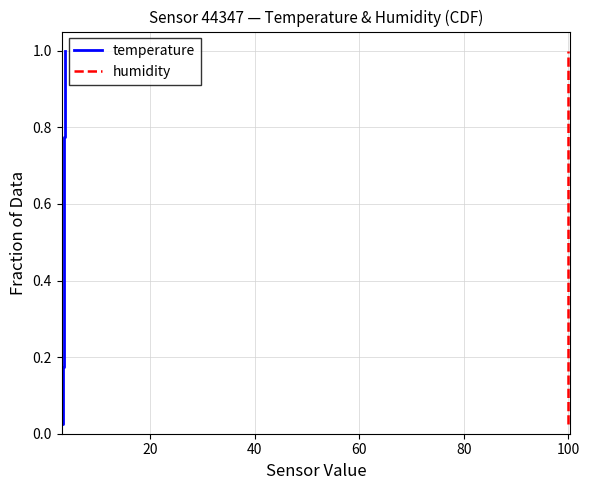

List the series in order of their peak value, lowest first.

temperature, humidity